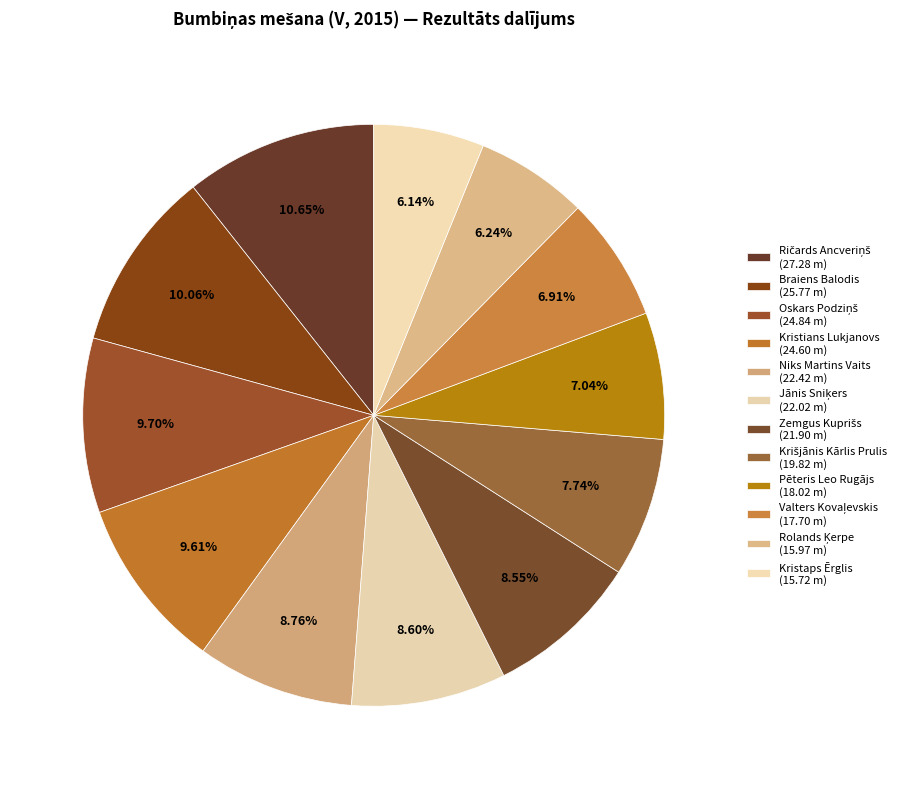

Count the number of slices in the pie.

12